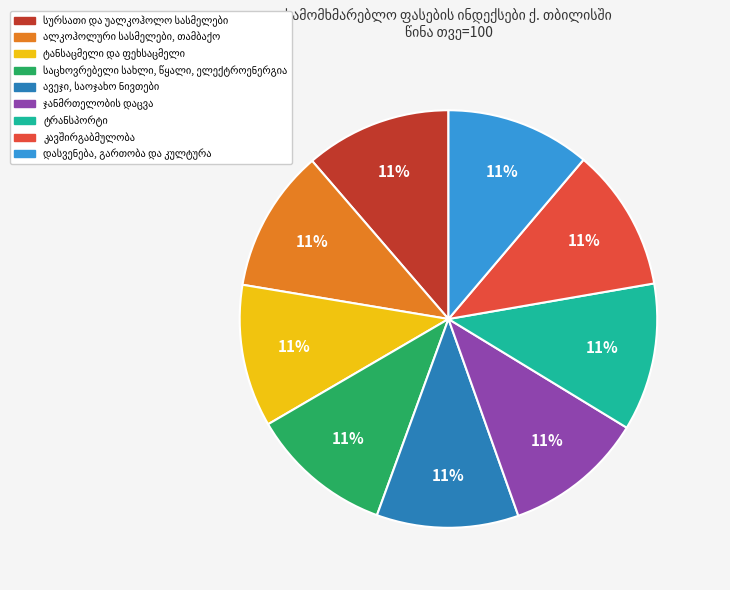

Does any single category account for the majority?

No